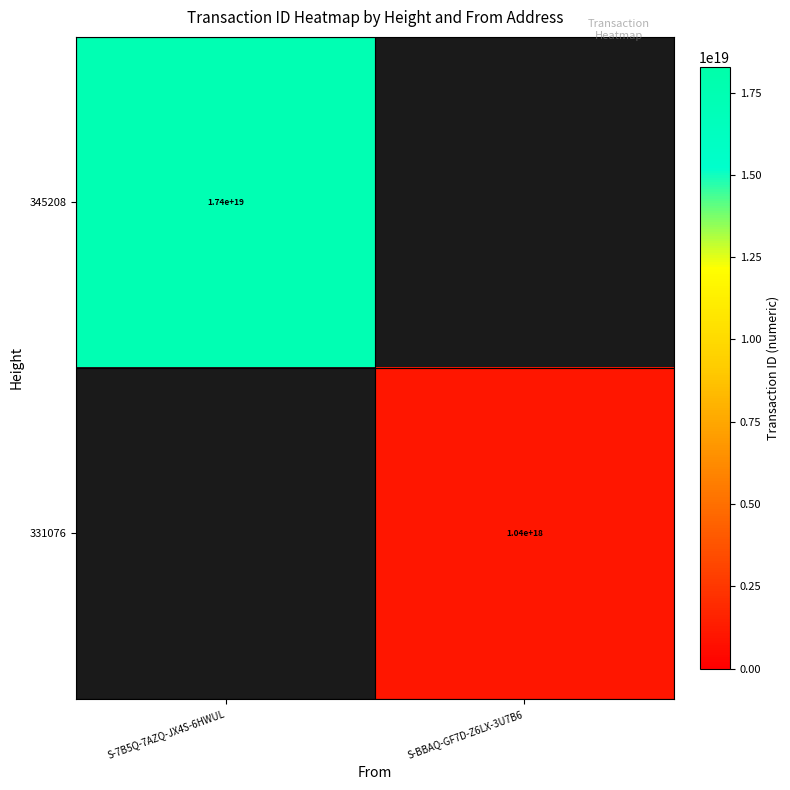

The value of 345208 at S-7B5Q-7AZQ-JX4S-6HWUL is 17400000000000000000. True or false?

True